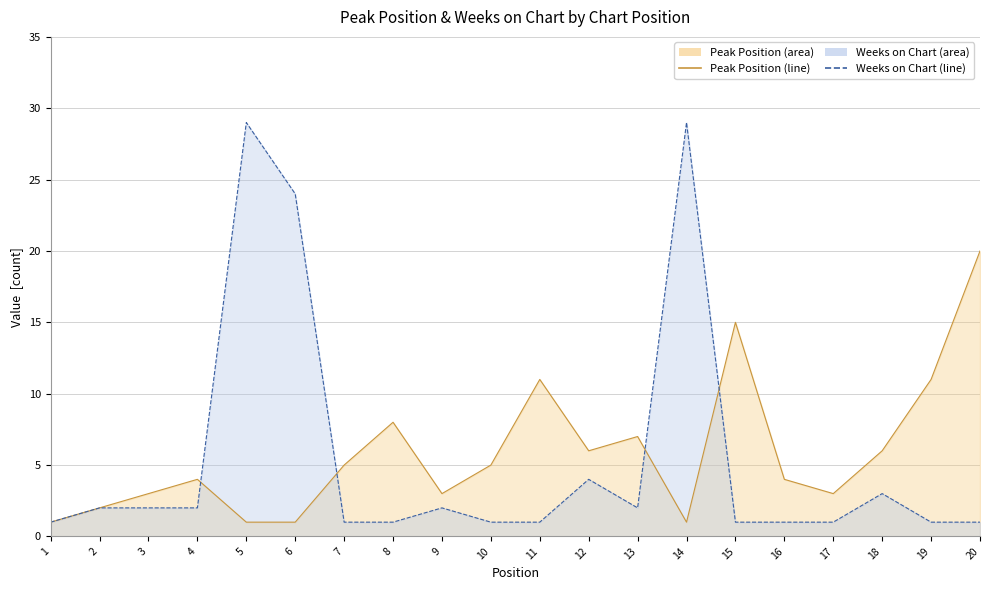

What is the value of the Weeks on Chart point at the 12th from the left?

4